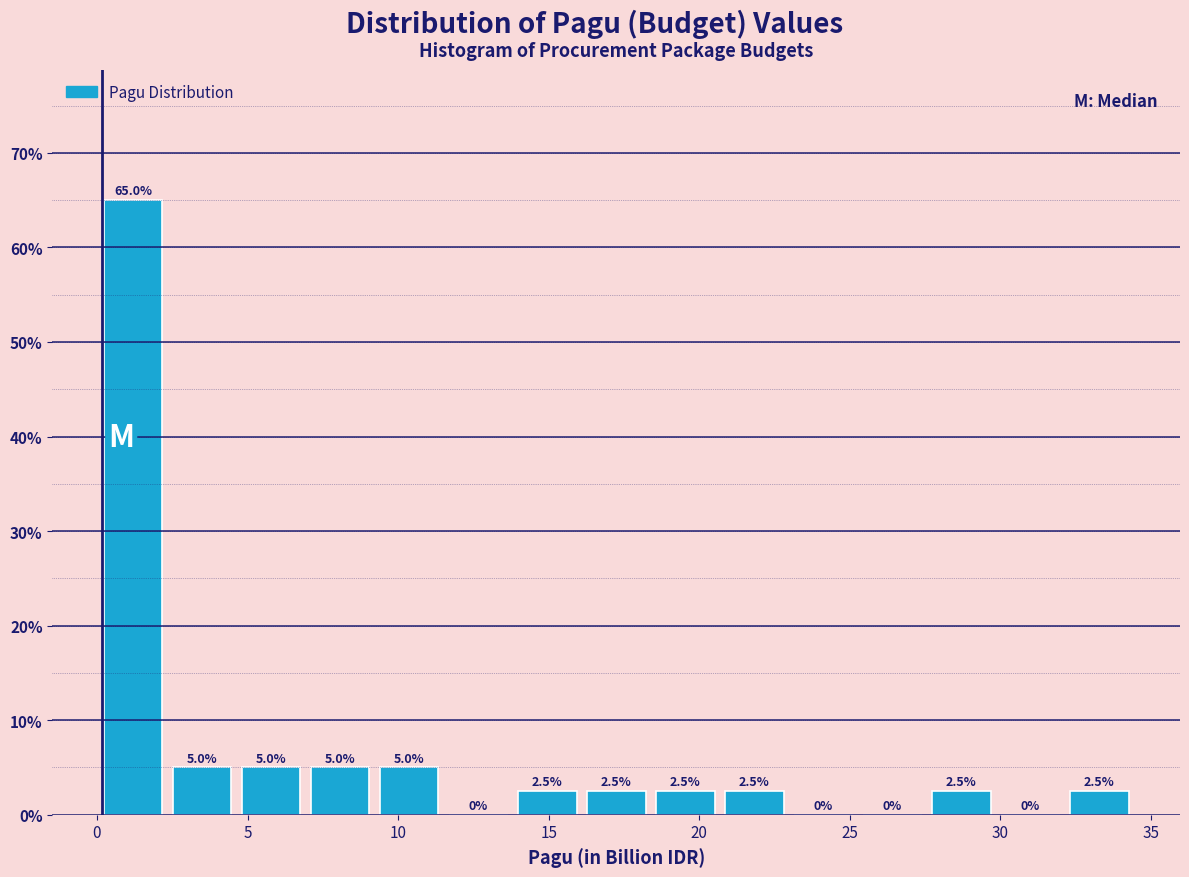

Reading left to right, transcribe this chart: for each bar, give the range it covers on the x-axis and its height. The bar edges are not printed on the chart, so give them approximately, as read against the axis.

0.0 to 2.5: 65.0
2.5 to 4.5: 5.0
4.5 to 7.0: 5.0
7.0 to 9.0: 5.0
9.0 to 11.5: 5.0
11.5 to 14.0: 0.0
14.0 to 16.0: 2.5
16.0 to 18.5: 2.5
18.5 to 20.5: 2.5
20.5 to 23.0: 2.5
23.0 to 25.5: 0.0
25.5 to 27.5: 0.0
27.5 to 30.0: 2.5
30.0 to 32.0: 0.0
32.0 to 34.5: 2.5